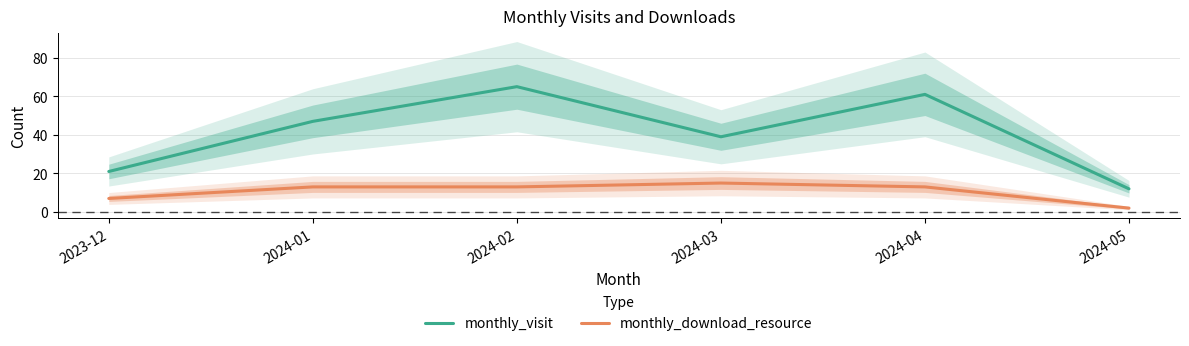

Reading left to right, extract all data points from this chart.

monthly_visit: 2023-12=21	2024-01=47	2024-02=65	2024-03=39	2024-04=61	2024-05=12
monthly_download_resource: 2023-12=7	2024-01=13	2024-02=13	2024-03=15	2024-04=13	2024-05=2